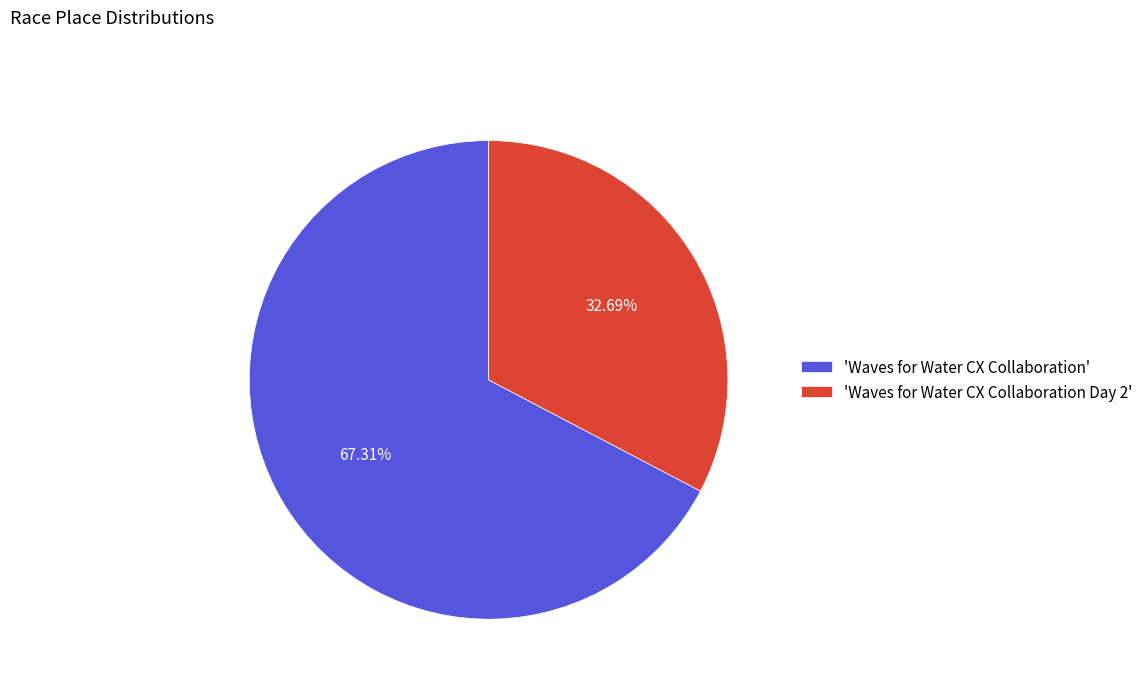

Which slice is the largest?

'Waves for Water CX Collaboration'